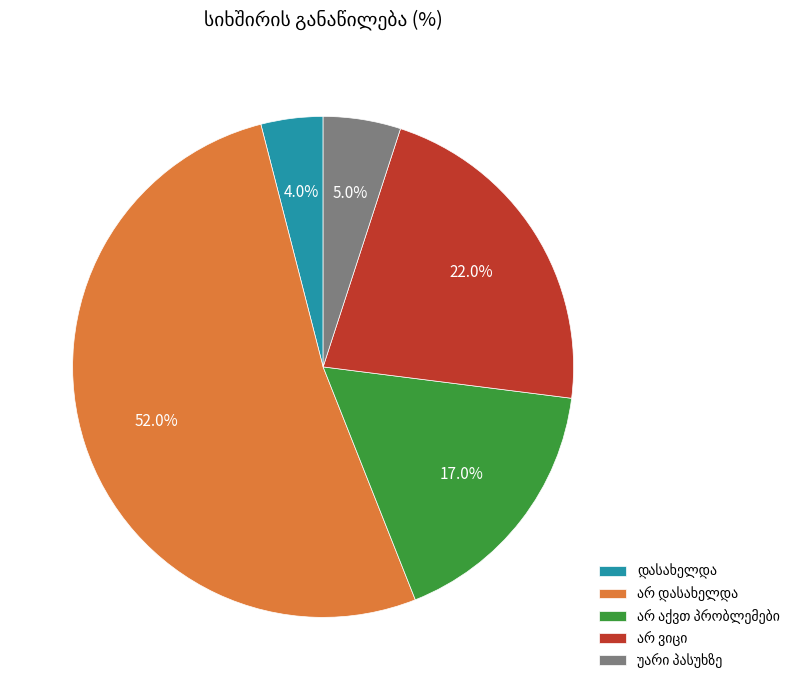

Is there any slice that represents more than half of the pie?

Yes